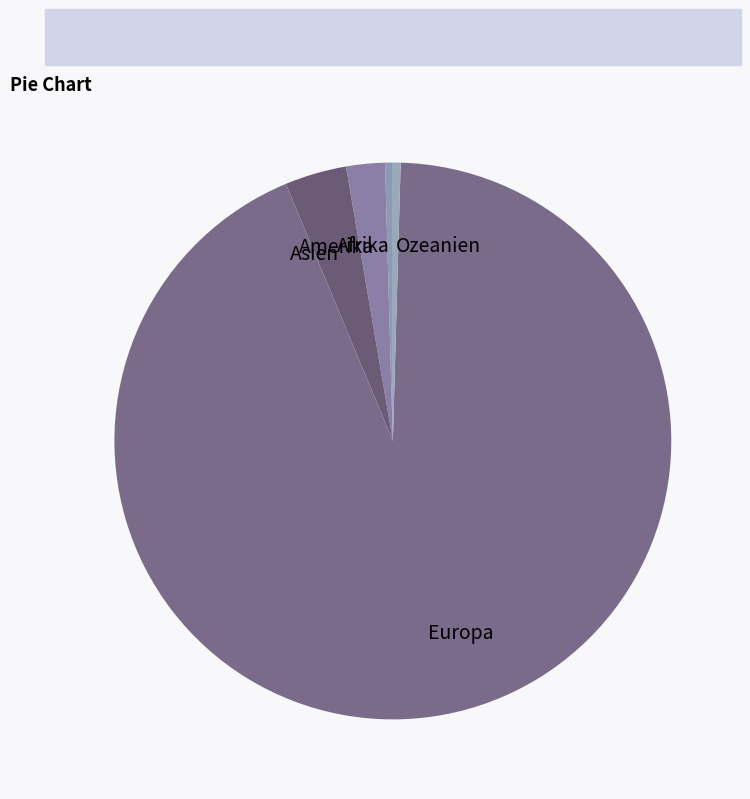

Is it true that Europa is 93% of the pie?

True